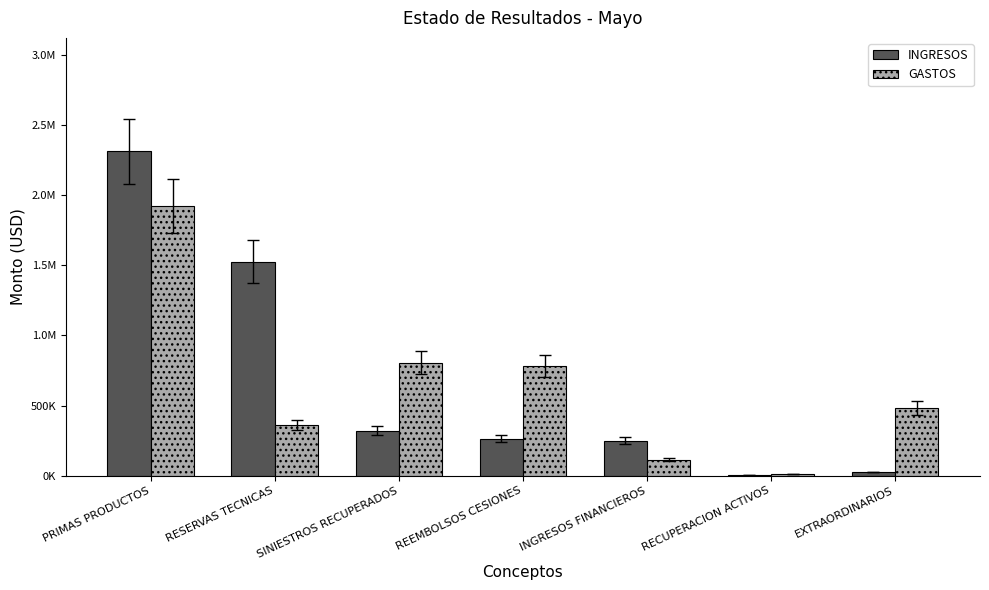

Rank the series at SINIESTROS RECUPERADOS from lowest to highest value.

INGRESOS, GASTOS